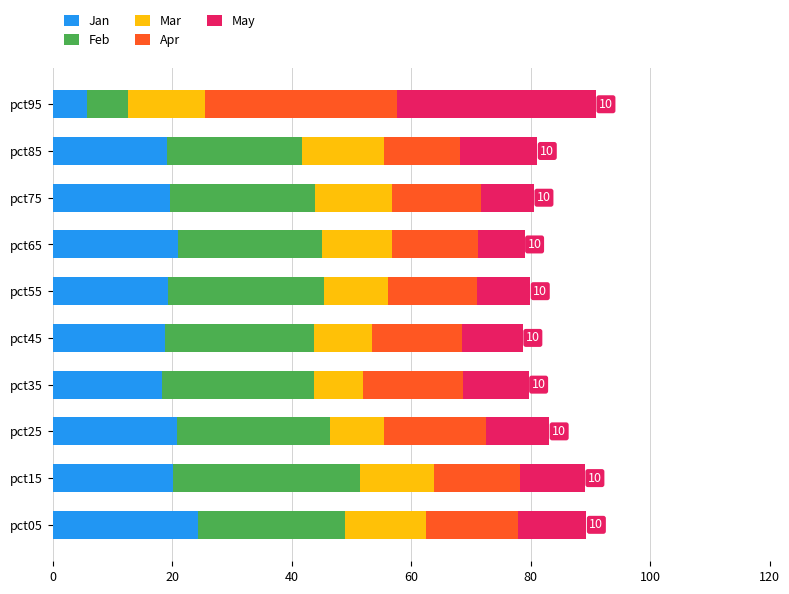

Which category has the lowest value in the Jan series?

pct95